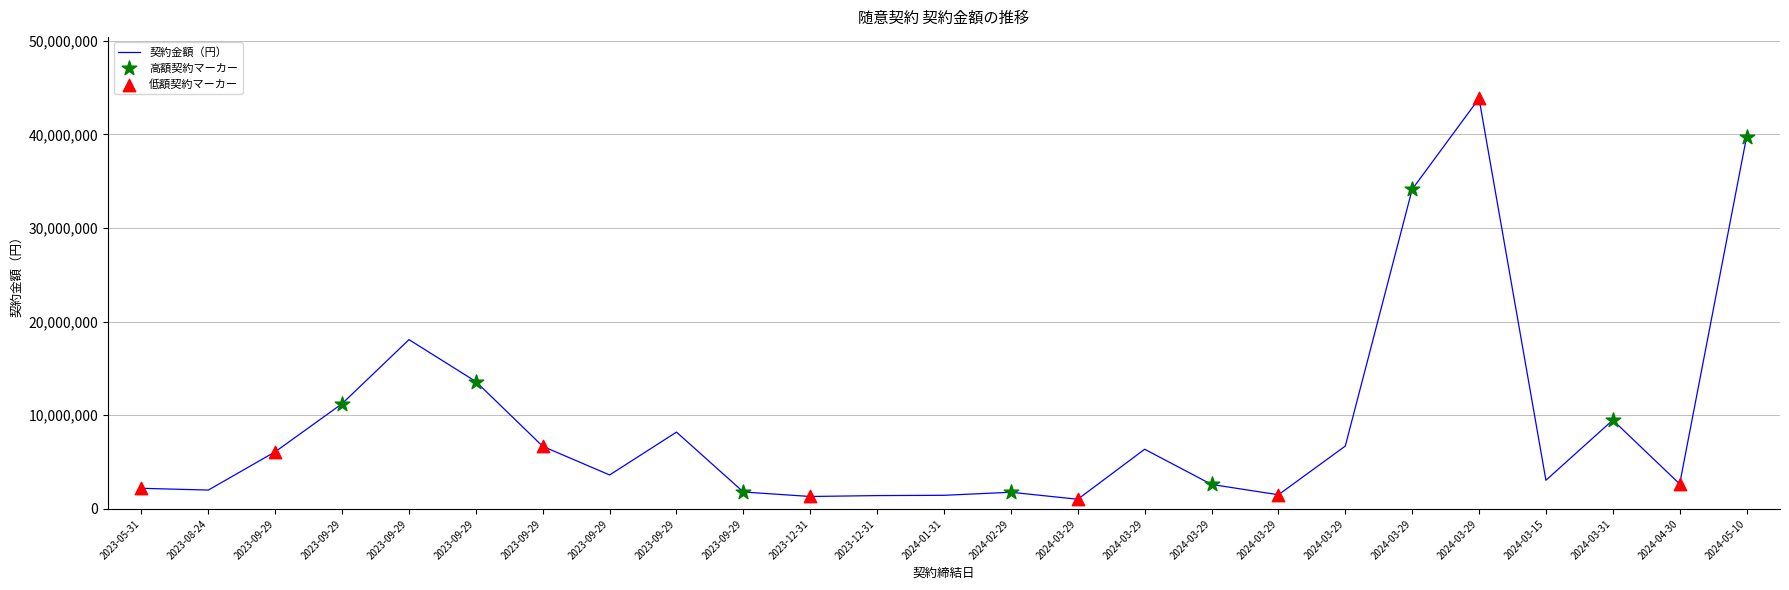

Approximately how many times larger is the value at 2024-03-29 compared to 2024-03-15?

2.2